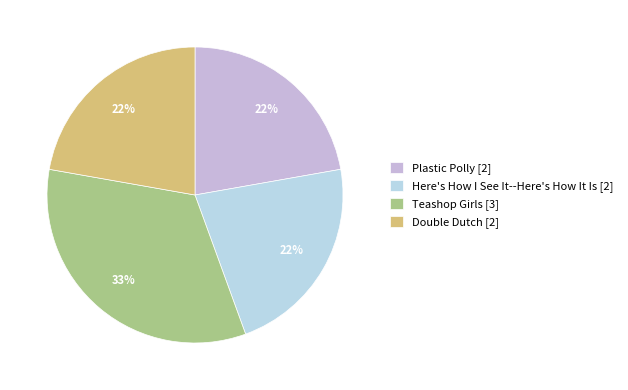

What percentage do Teashop Girls and Plastic Polly together represent?

55.6%